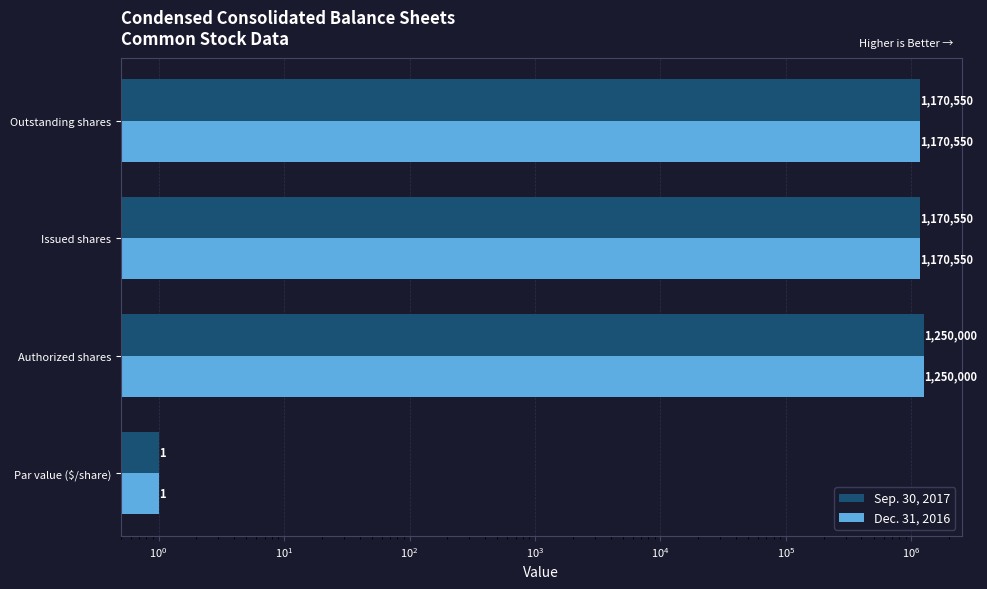

How many data points in Dec. 31, 2016 are less than 1170550?

1